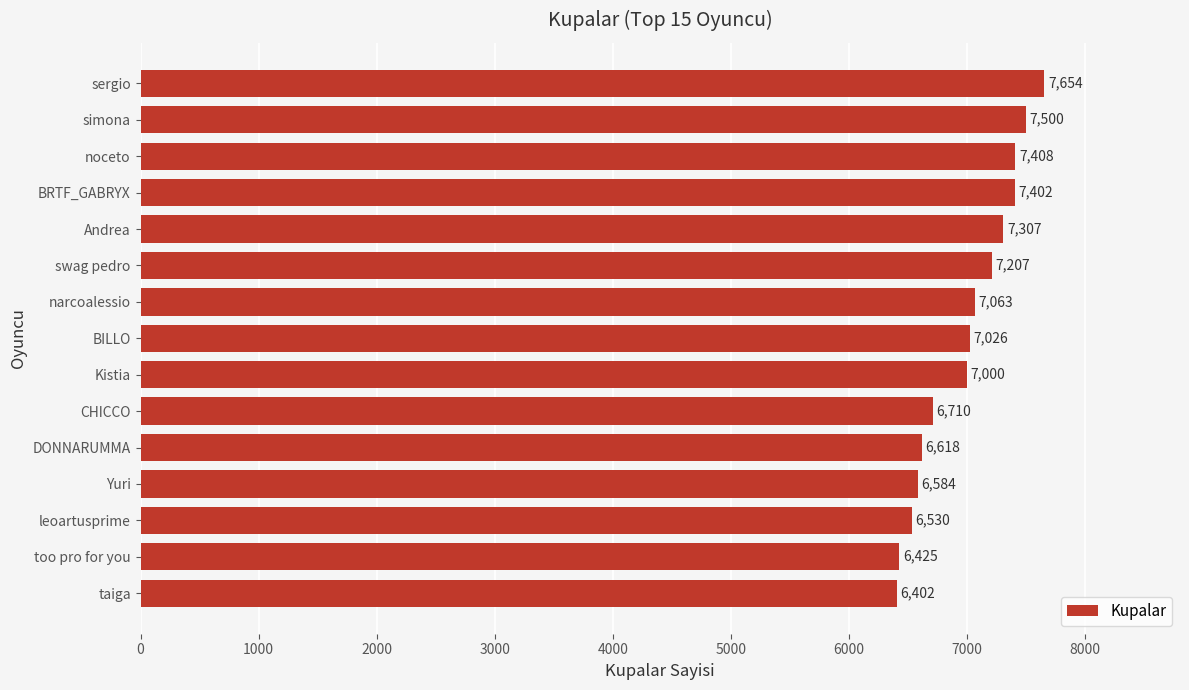

Reading bottom to top, extract all data points from this chart.

taiga=6402	too pro for you=6425	leoartusprime=6530	Yuri=6584	DONNARUMMA=6618	CHICCO=6710	Kistia=7000	BILLO=7026	narcoalessio=7063	swag pedro=7207	Andrea=7307	BRTF_GABRYX=7402	noceto=7408	simona=7500	sergio=7654